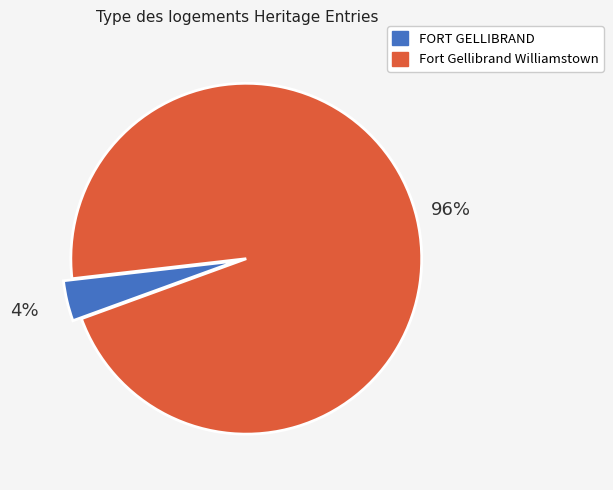

Combined, do FORT GELLIBRAND and Fort Gellibrand Williamstown account for over 50%?

Yes